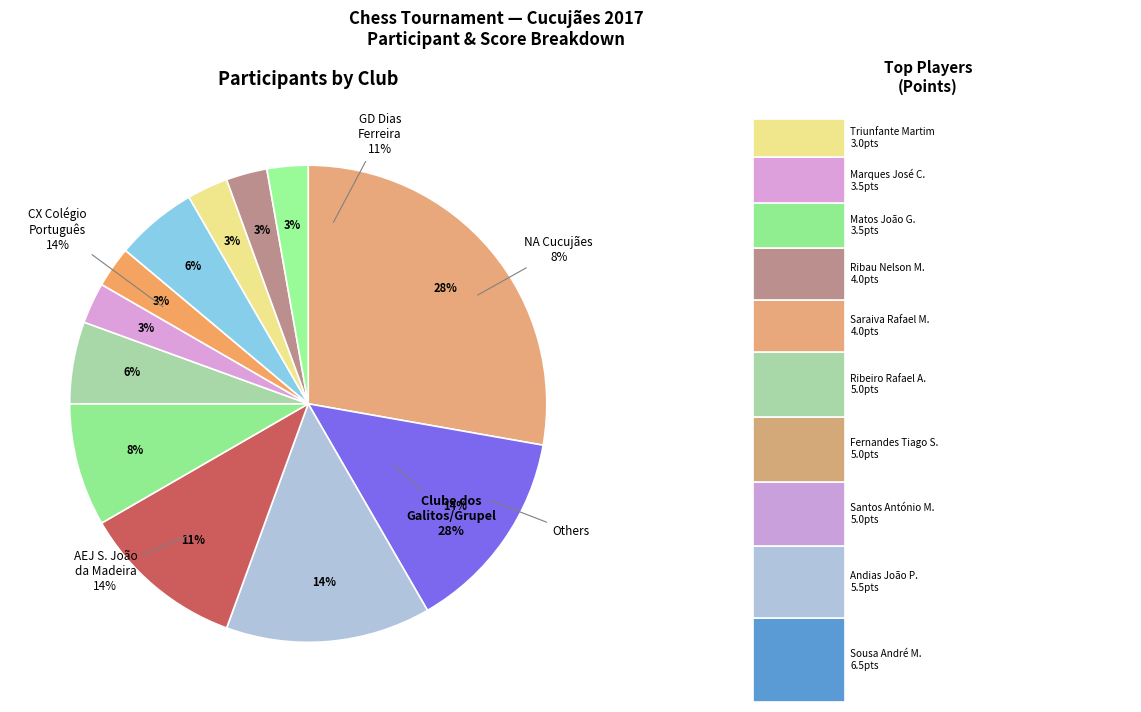

How many segments does this pie chart have?

12